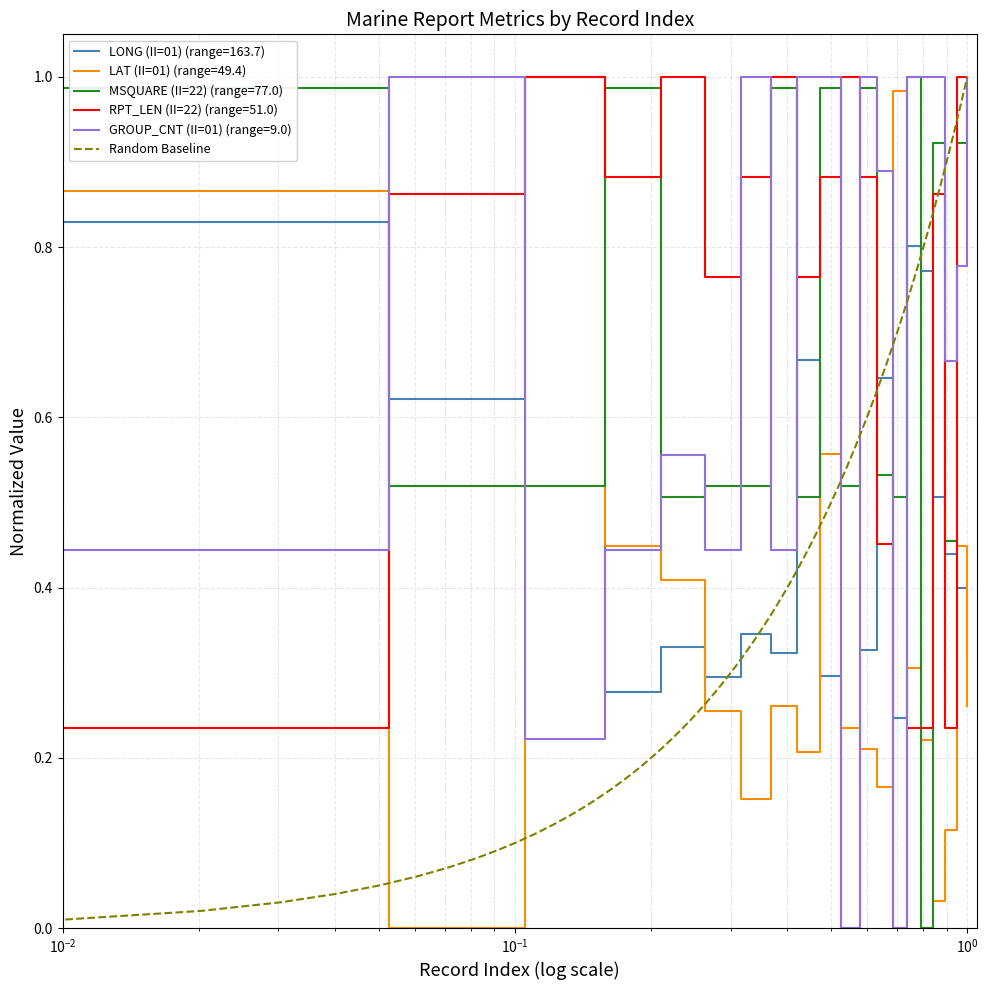

What is the value of the GROUP_CNT (II=01) point at the 3rd from the left?

0.2